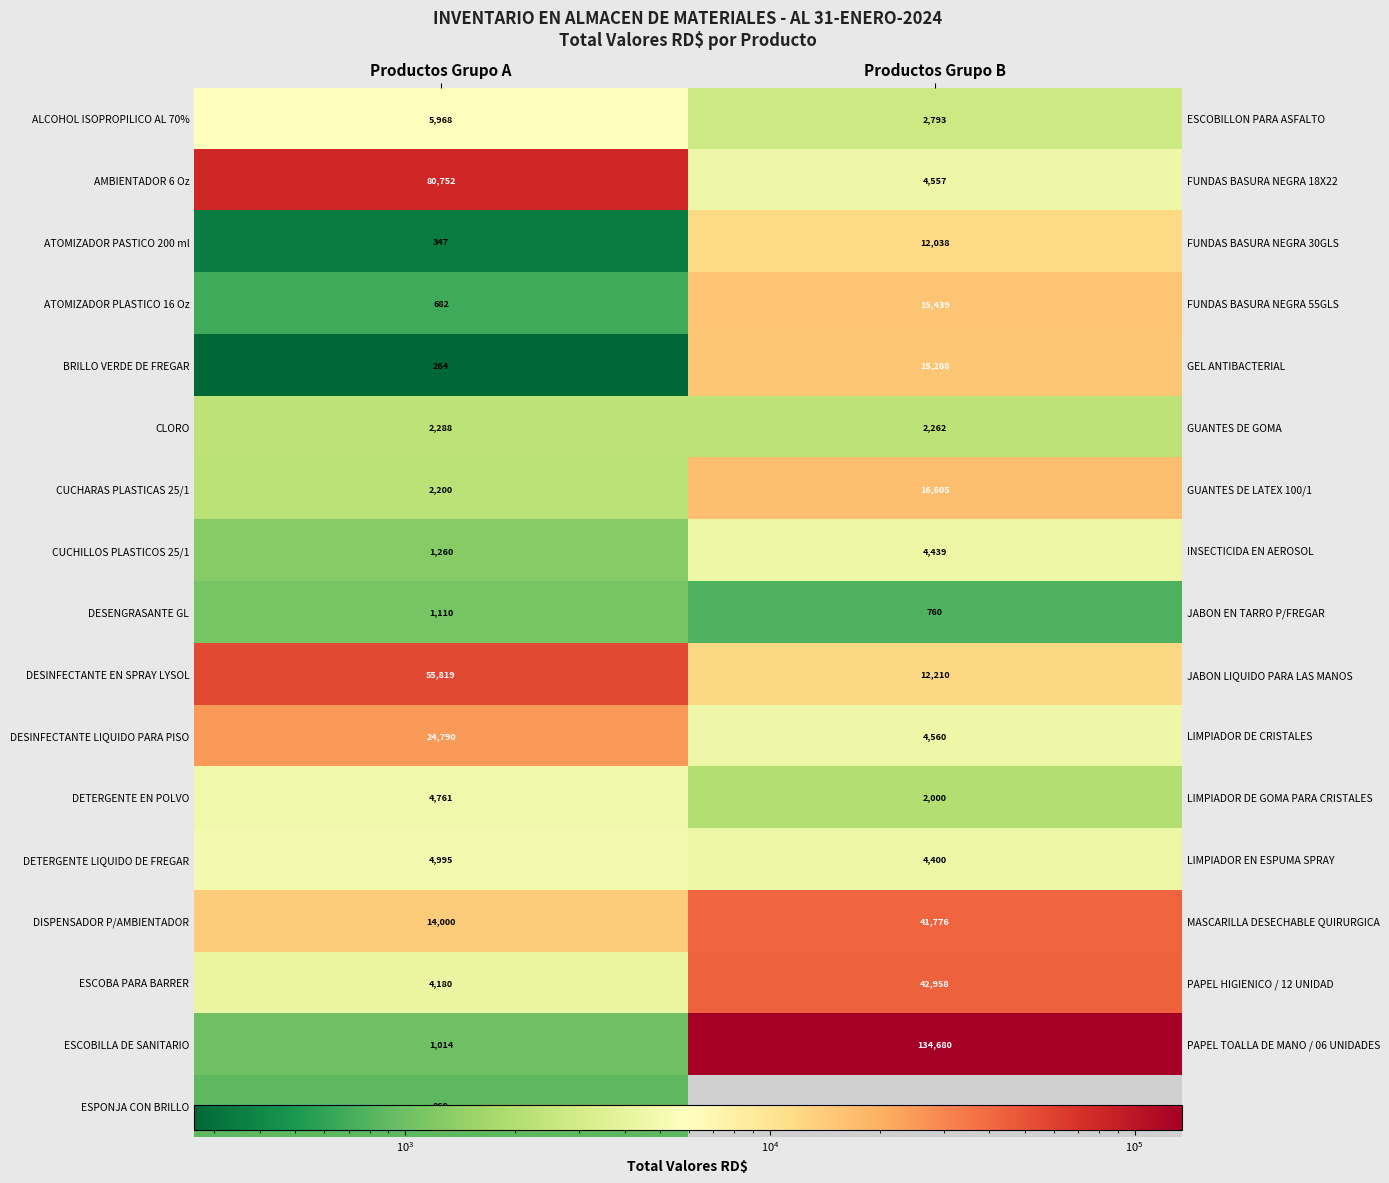

Is the value of ESPONJA CON BRILLO at Productos Grupo B greater than the value of DETERGENTE LIQUIDO DE FREGAR at Productos Grupo A?

No